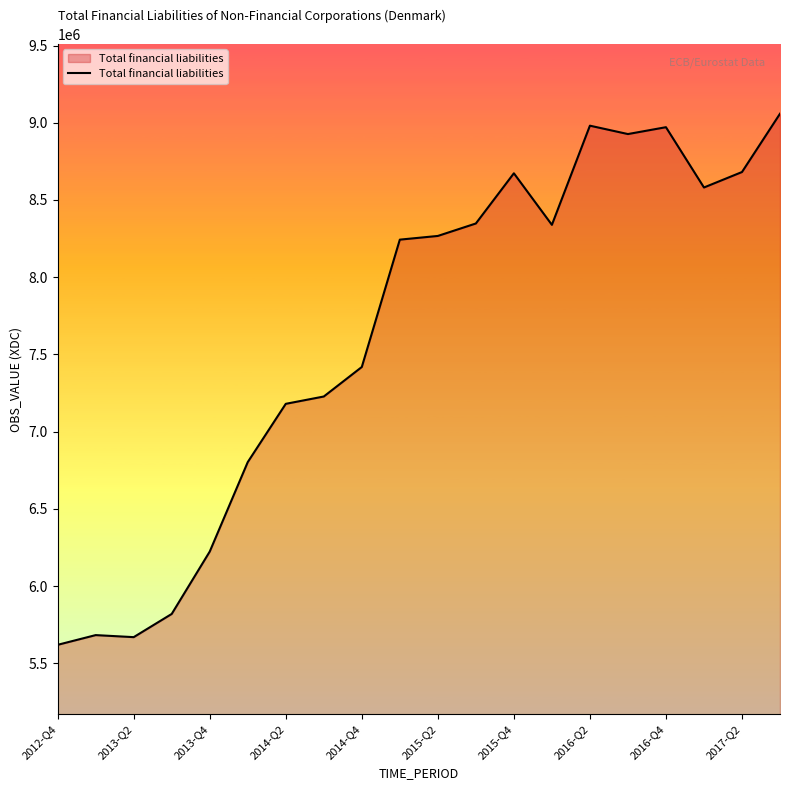

What is the sum of all values?

152707538